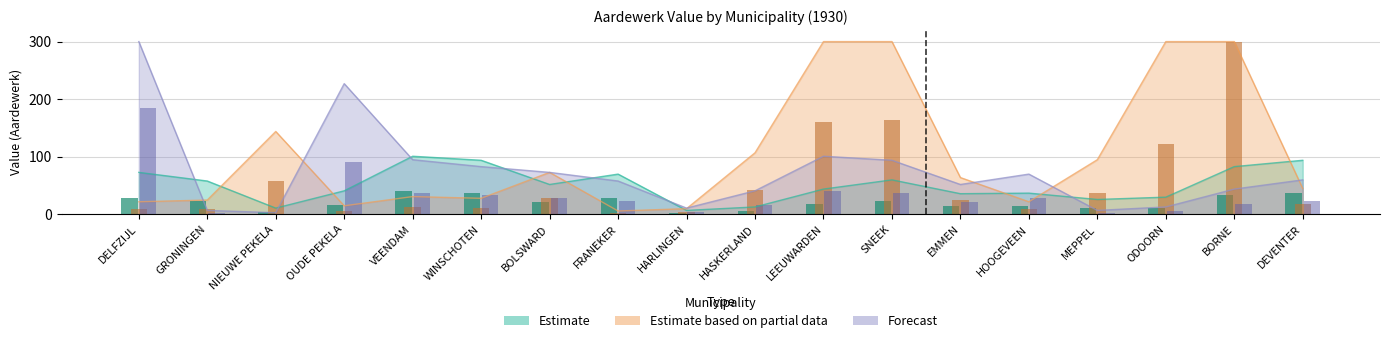

How many bars are there in each group?

3